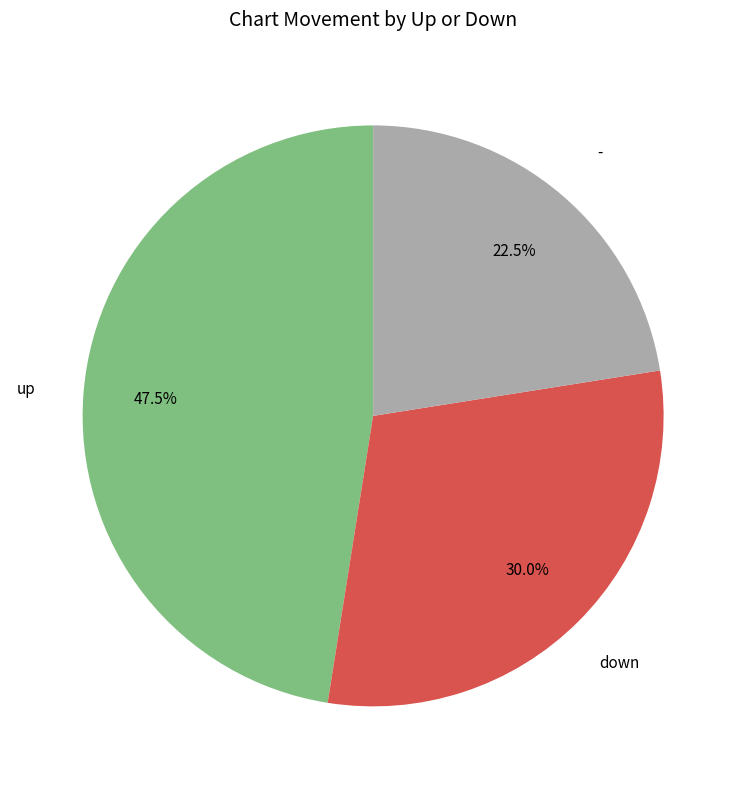

Which slice is the largest?

up